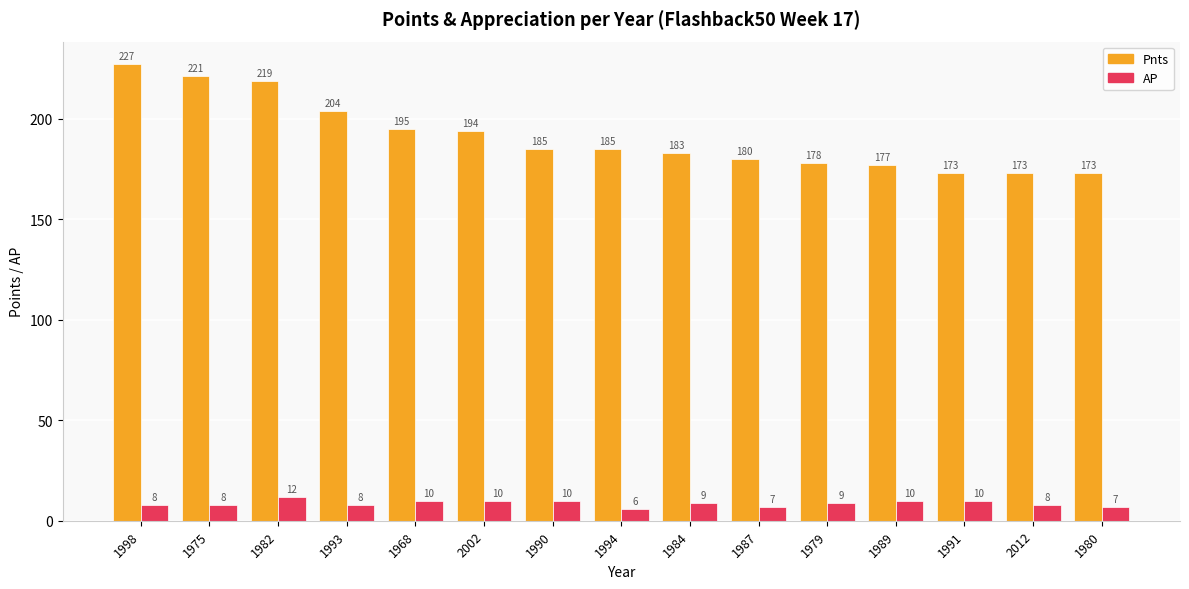

Which series changed the most between 2002 and 1984?

Pnts